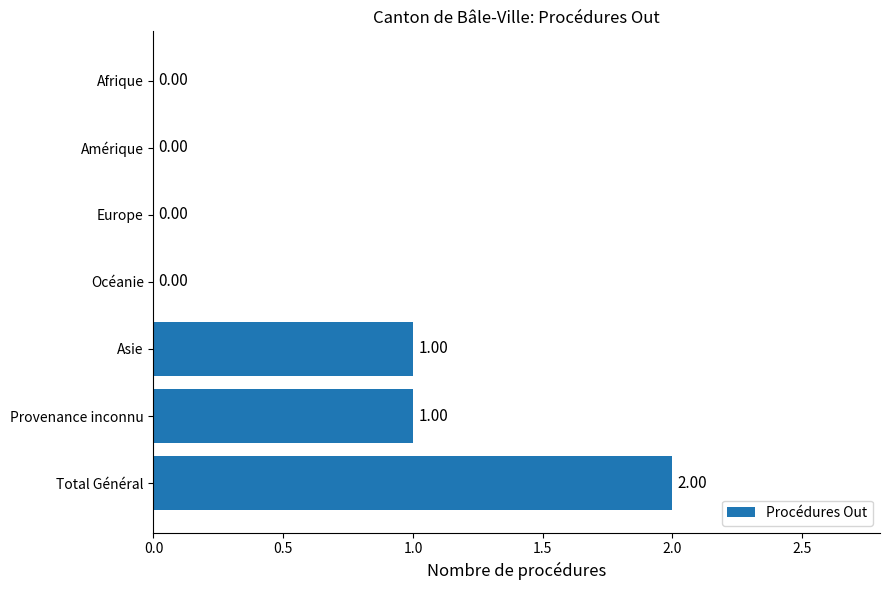

How many positive values are there?

3